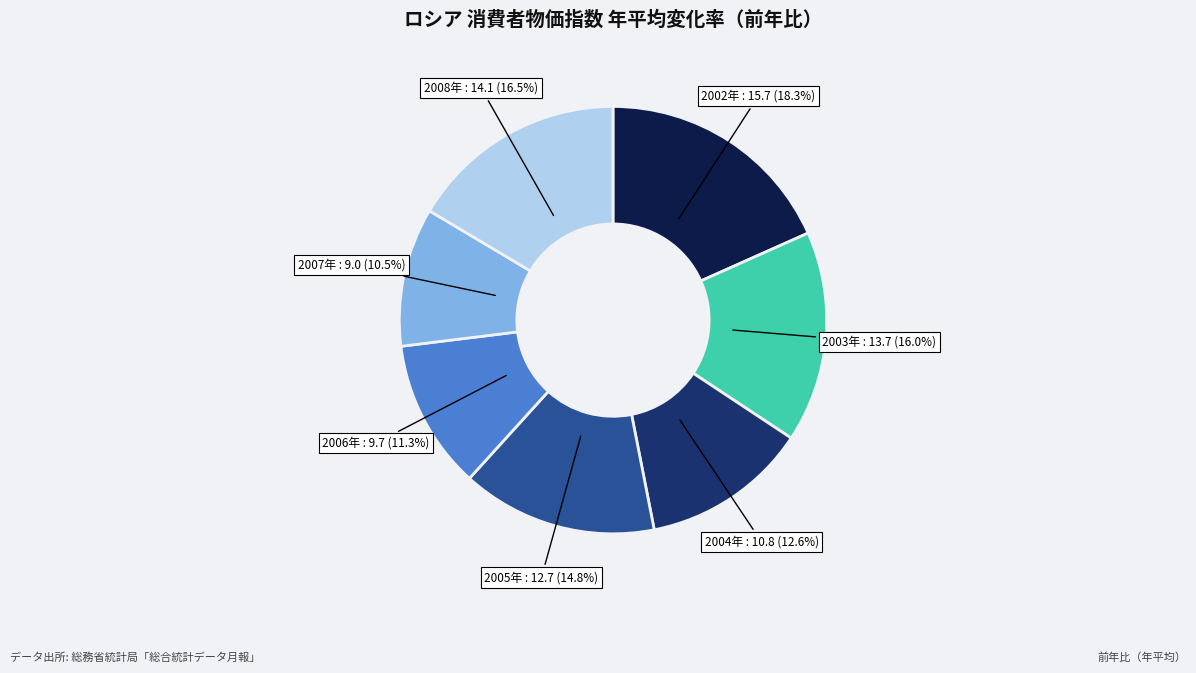

How many segments does this pie chart have?

7